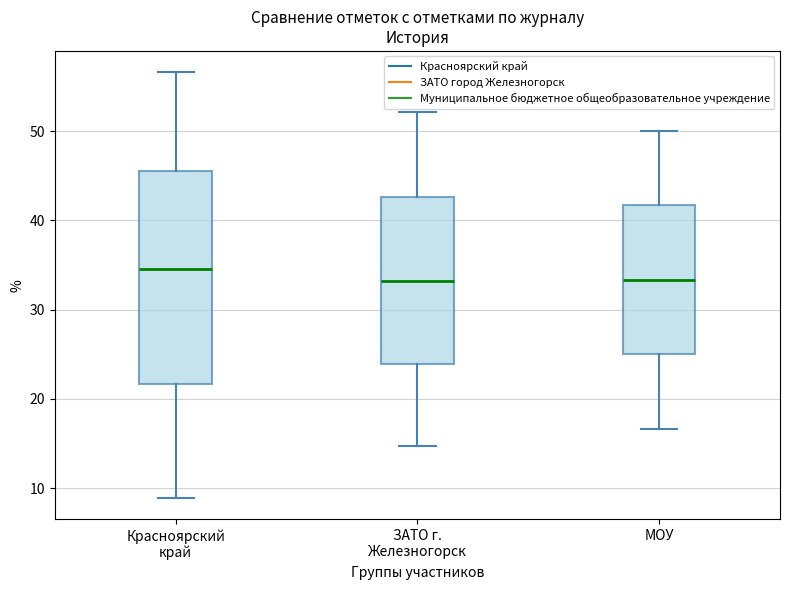

Which box is the tallest, from its lower edge to its upper edge?

Красноярский край